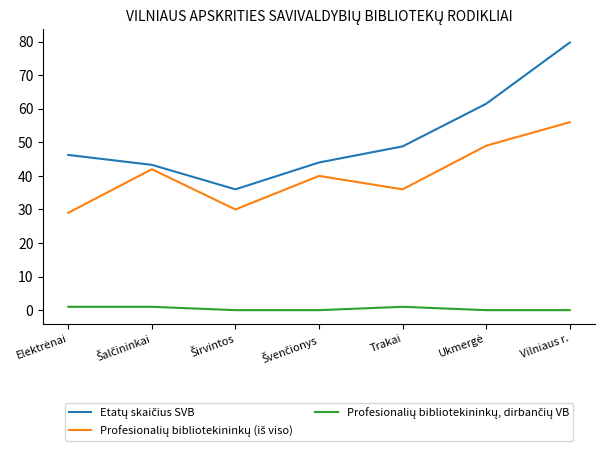

At which category is the sum across all series the highest?

Vilniaus r.